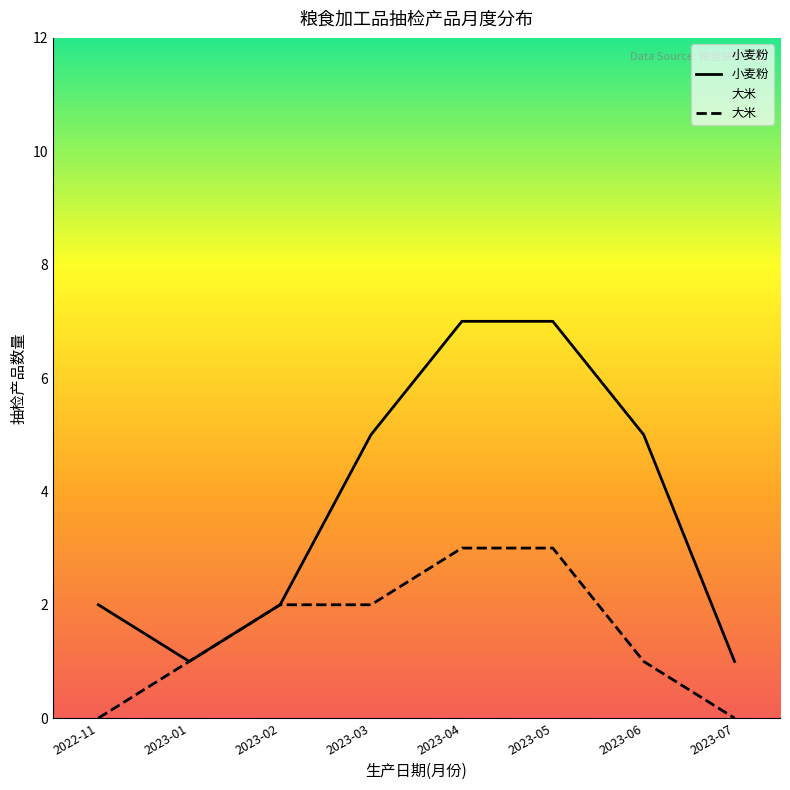

True or false: 大米 and 小麦粉 cross at least once.

False